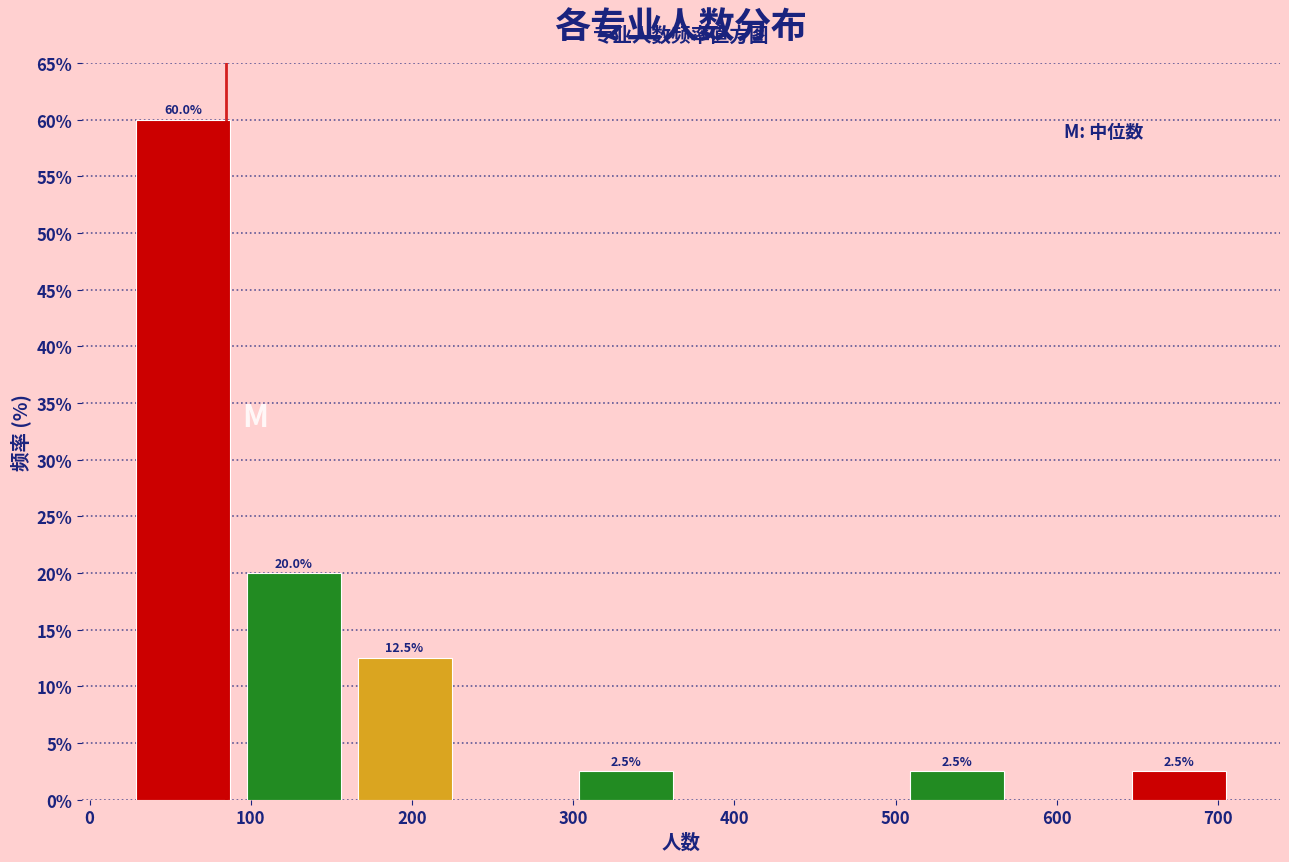

Which range on the x-axis has the tallest bar?

30 to 100